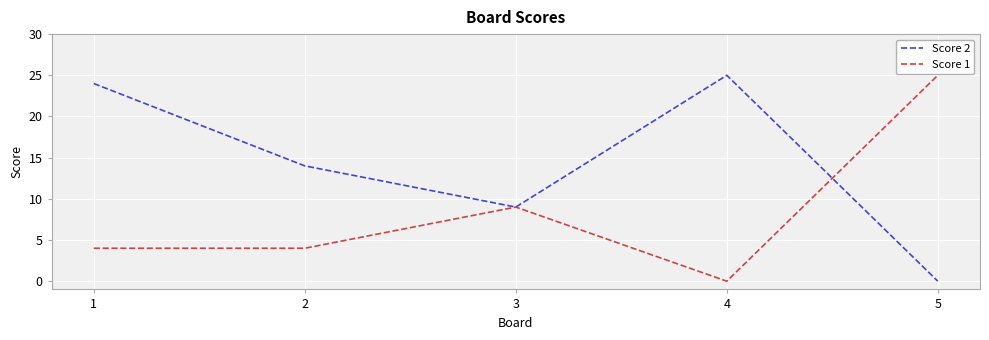

At which category does Score 2 reach its first local valley?

3